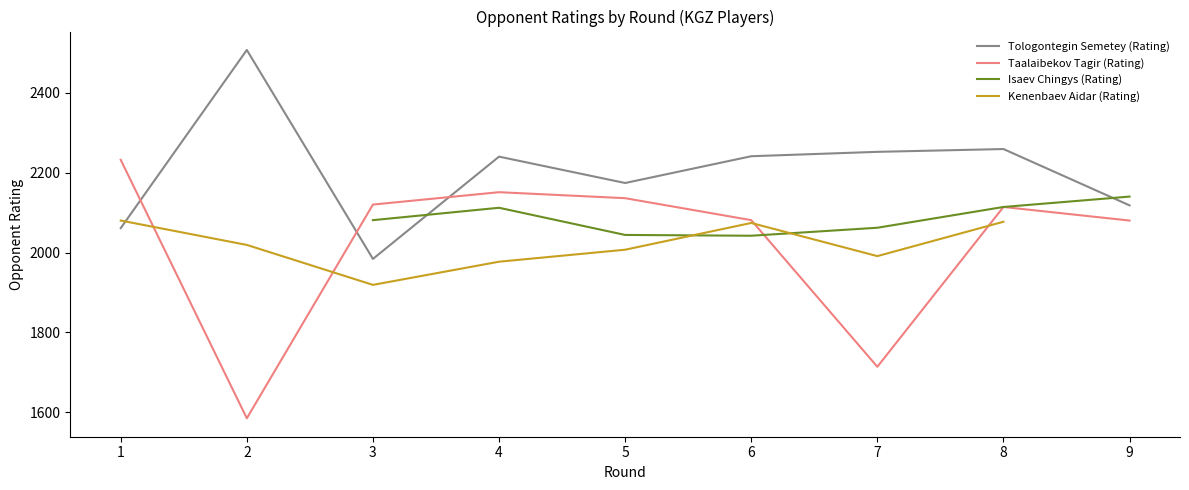

What is the average value of the Tologontegin Semetey (Rating) series?

2204